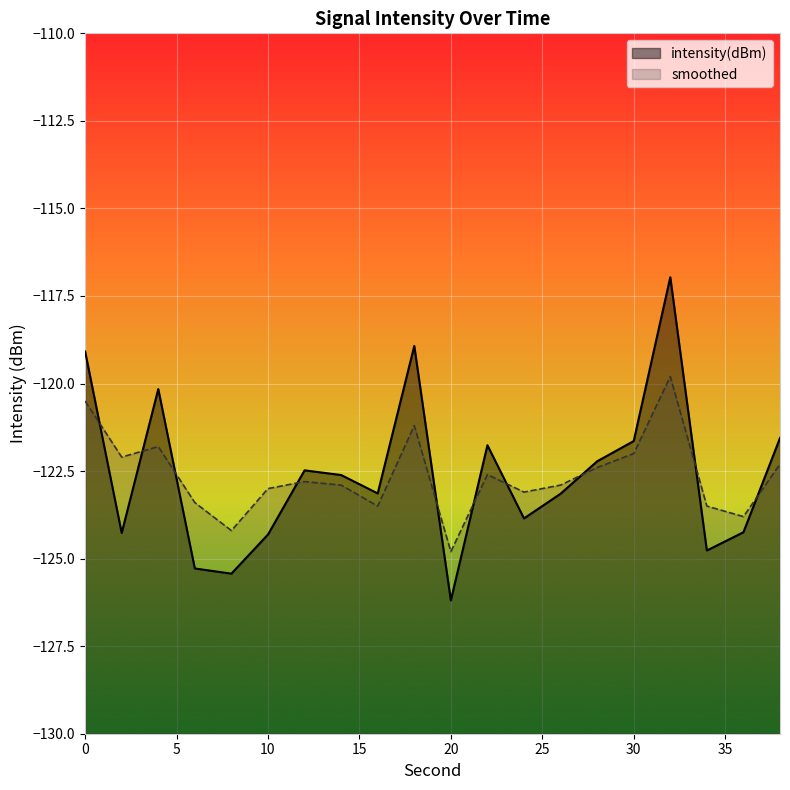

What is the minimum value for intensity(dBm)?

-126.2